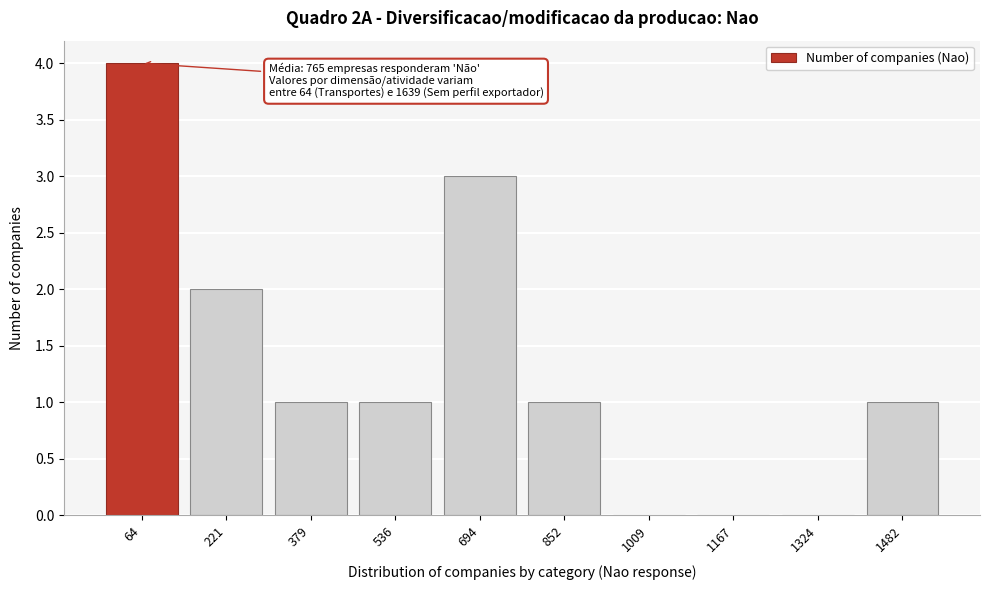

Reading left to right, list all the values displayed in this chart.

64=4	221=2	379=1	536=1	694=3	852=1	1009=0	1167=0	1324=0	1482=1